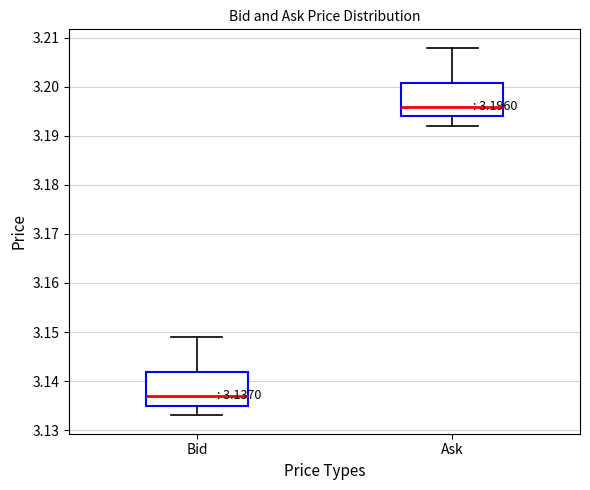

Which box has the lowest median line?

Bid